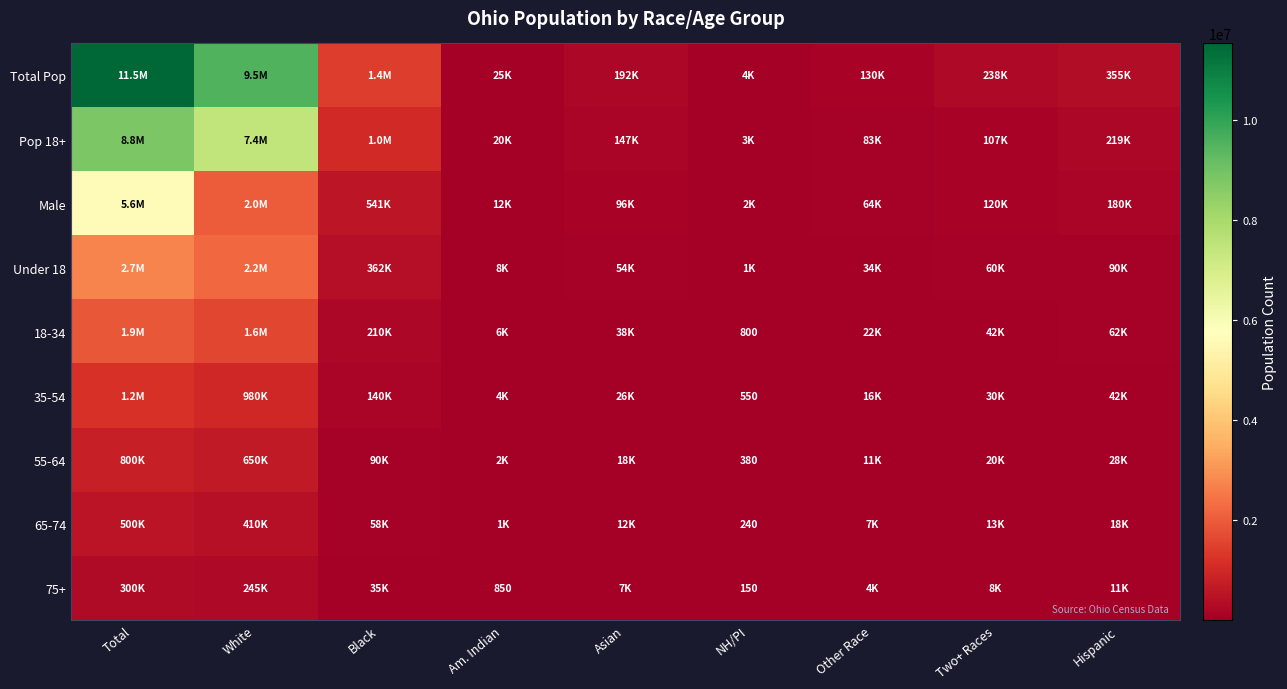

What is the difference between the 75+ values at Am. Indian and NH/PI?

700